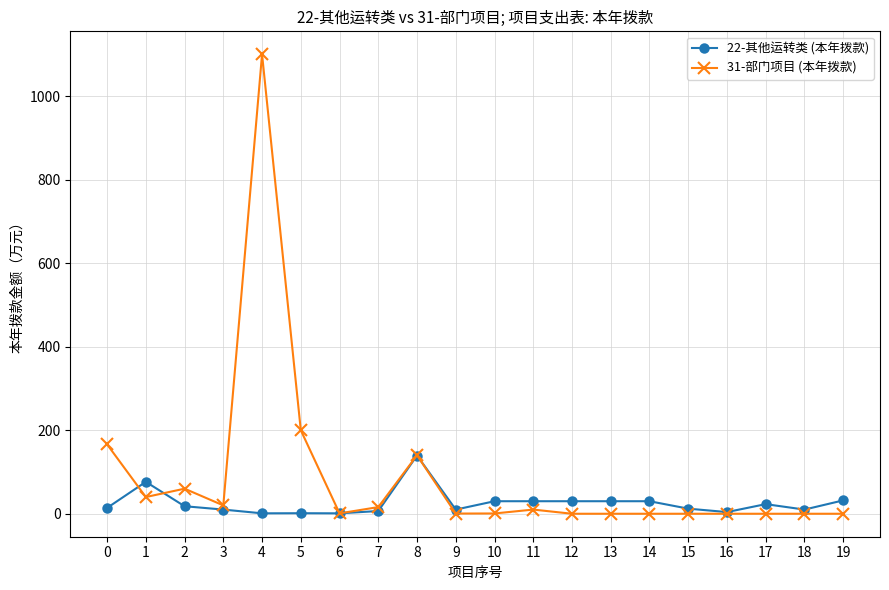

Which series has the largest range (max minus min)?

31-部门项目 (本年拨款)